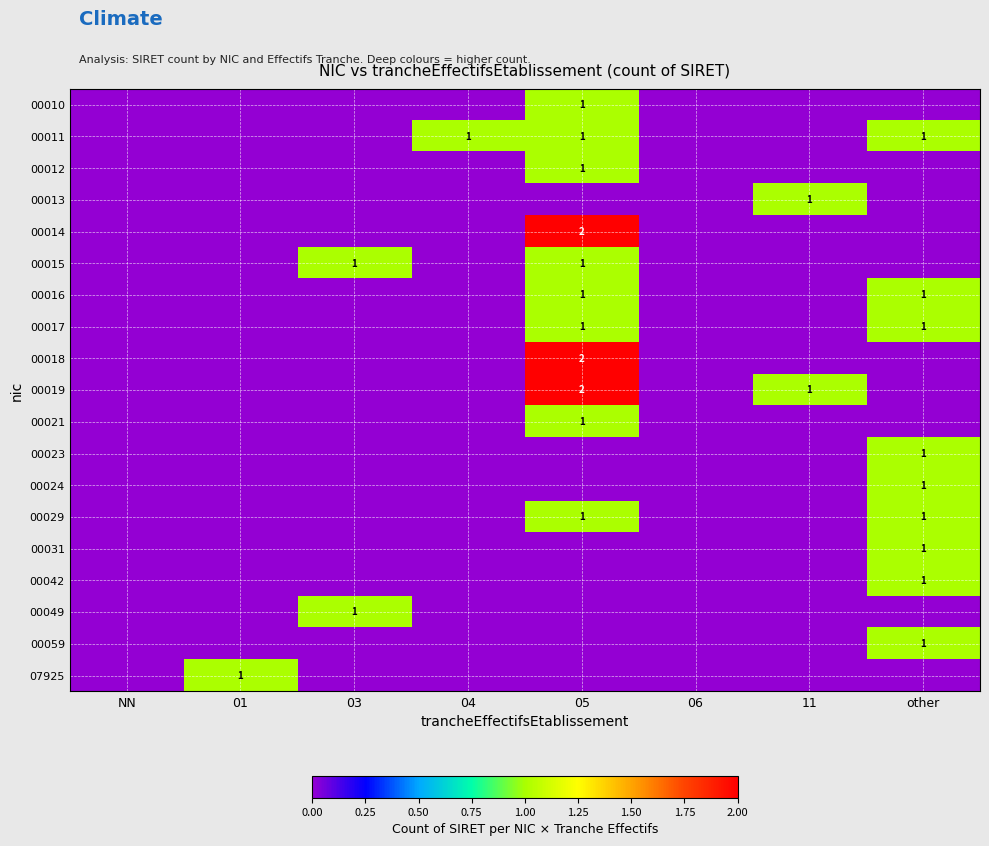

The 00029 series shows 1 at other. True or false?

True